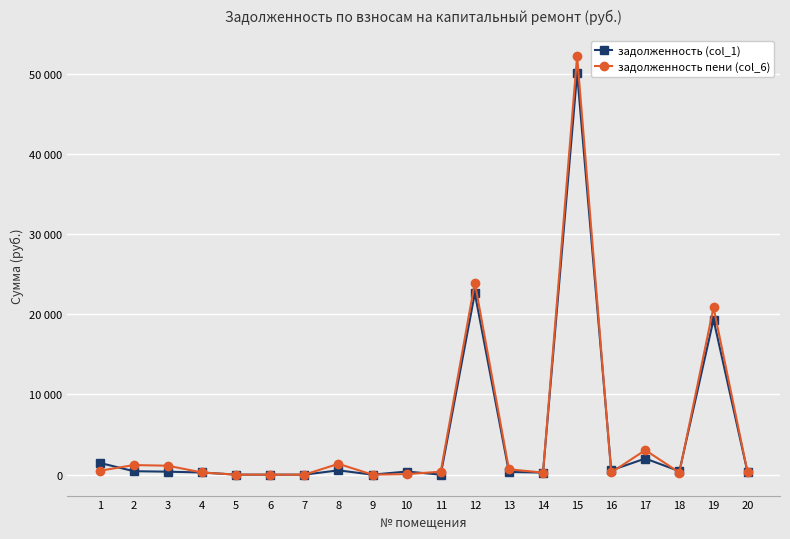

How many interior local valleys does the задолженность пени (col_6) series have?

4